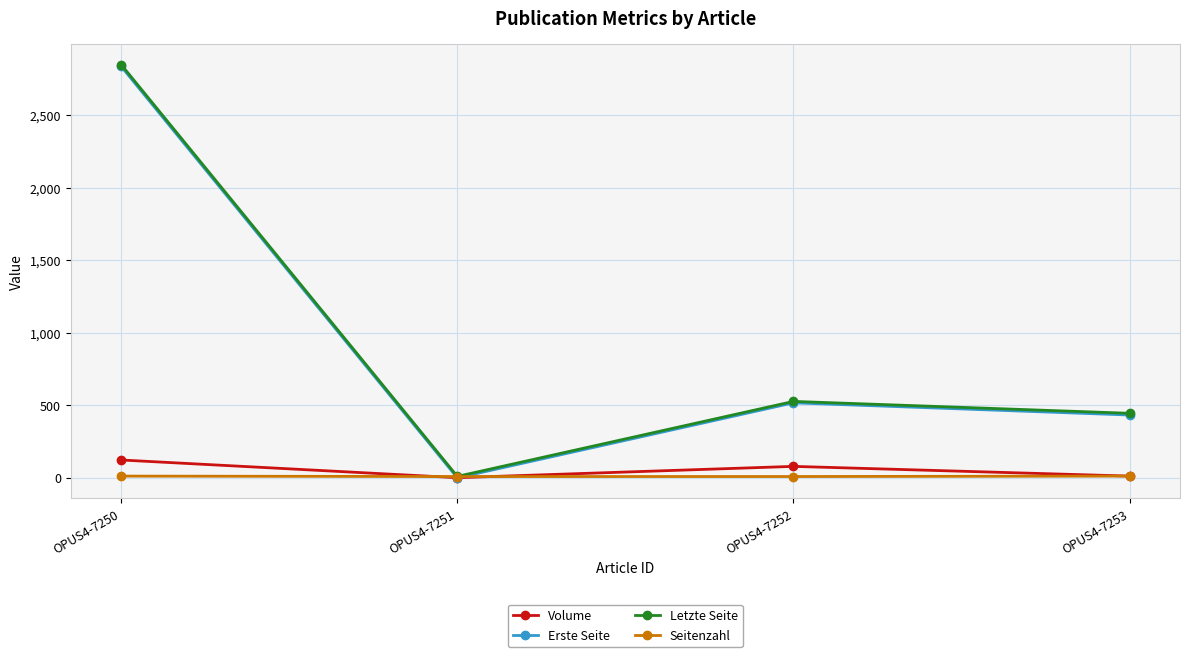

True or false: Seitenzahl has a value of 13 at OPUS4-7250.

True